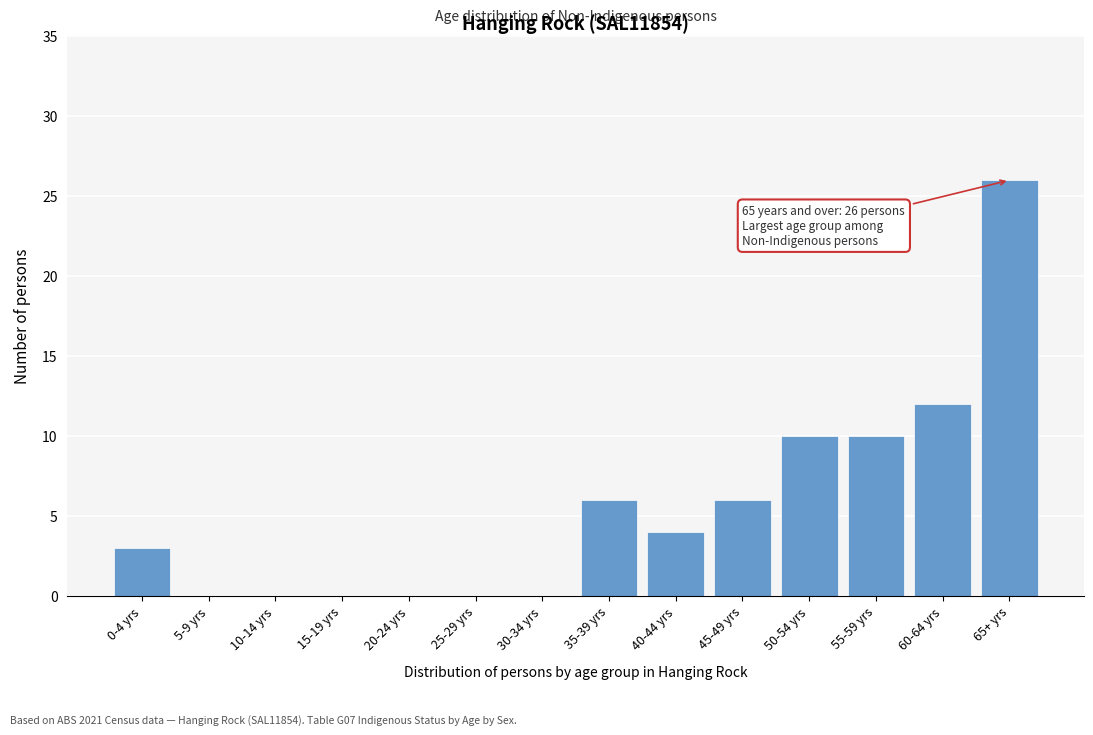

Reading left to right, extract all data points from this chart.

0-4 yrs=3	5-9 yrs=0	10-14 yrs=0	15-19 yrs=0	20-24 yrs=0	25-29 yrs=0	30-34 yrs=0	35-39 yrs=6	40-44 yrs=4	45-49 yrs=6	50-54 yrs=10	55-59 yrs=10	60-64 yrs=12	65+ yrs=26